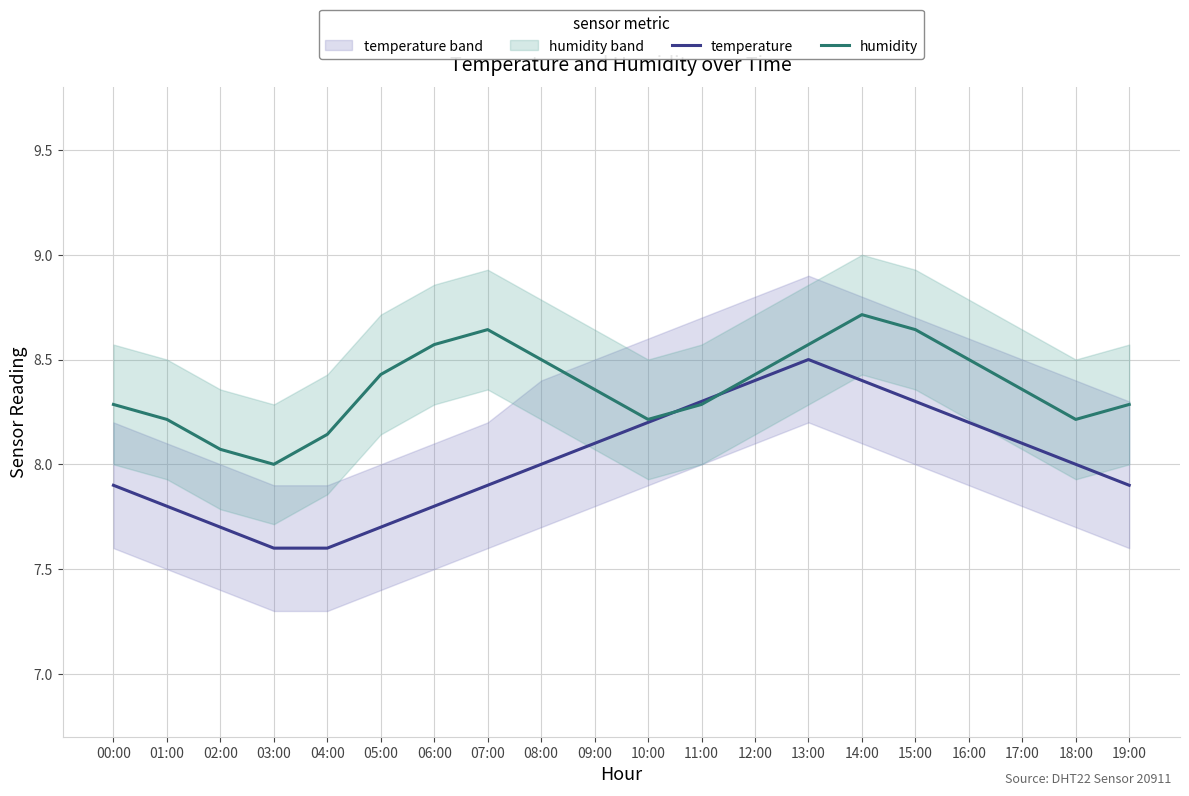

What is the label of the 10th point from the right?

10:00